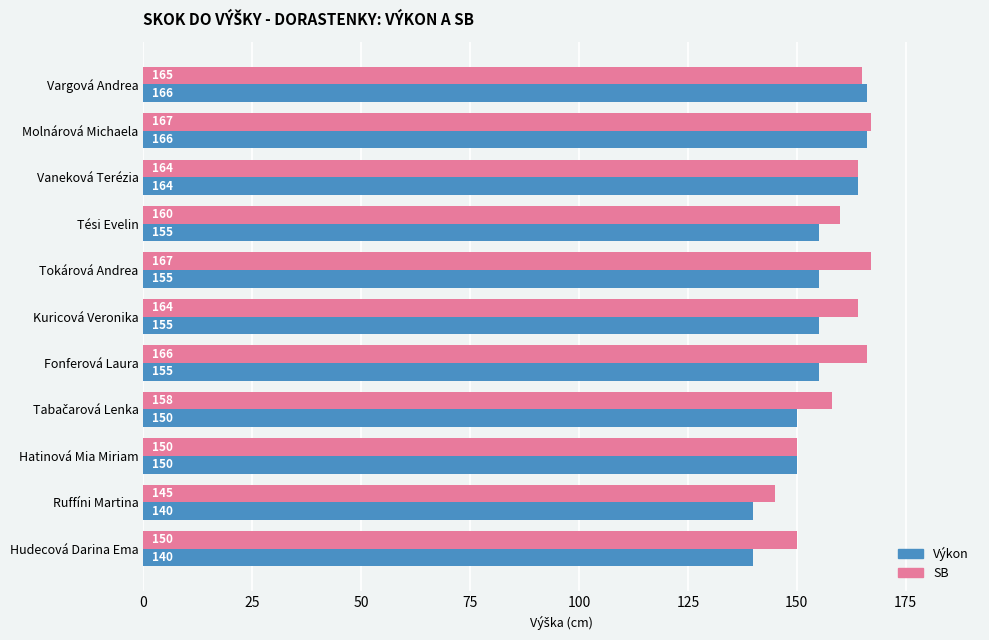

What is the minimum value shown in the chart?

140